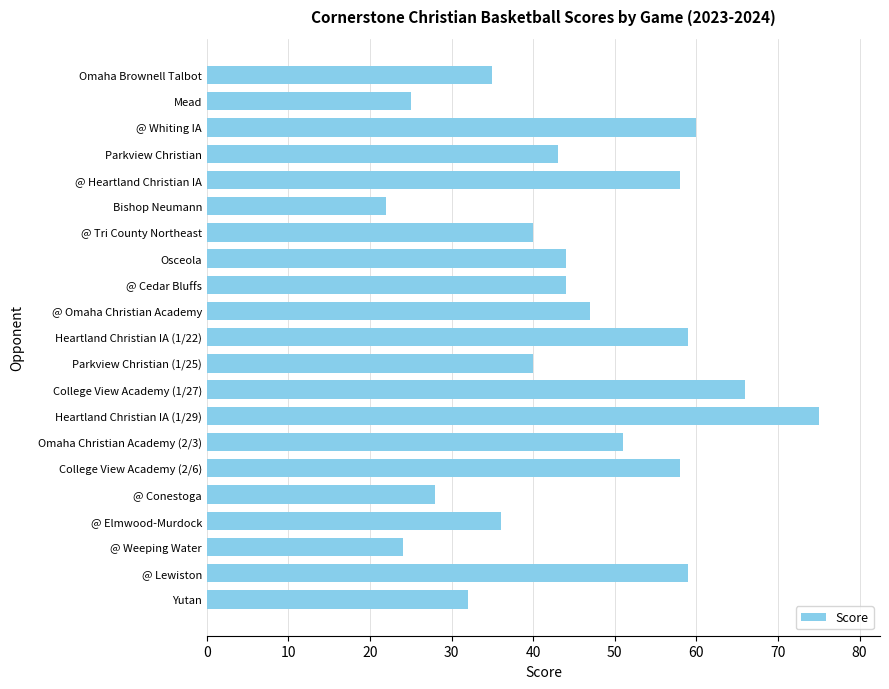

True or false: the data shows 75 at @ Cedar Bluffs.

False